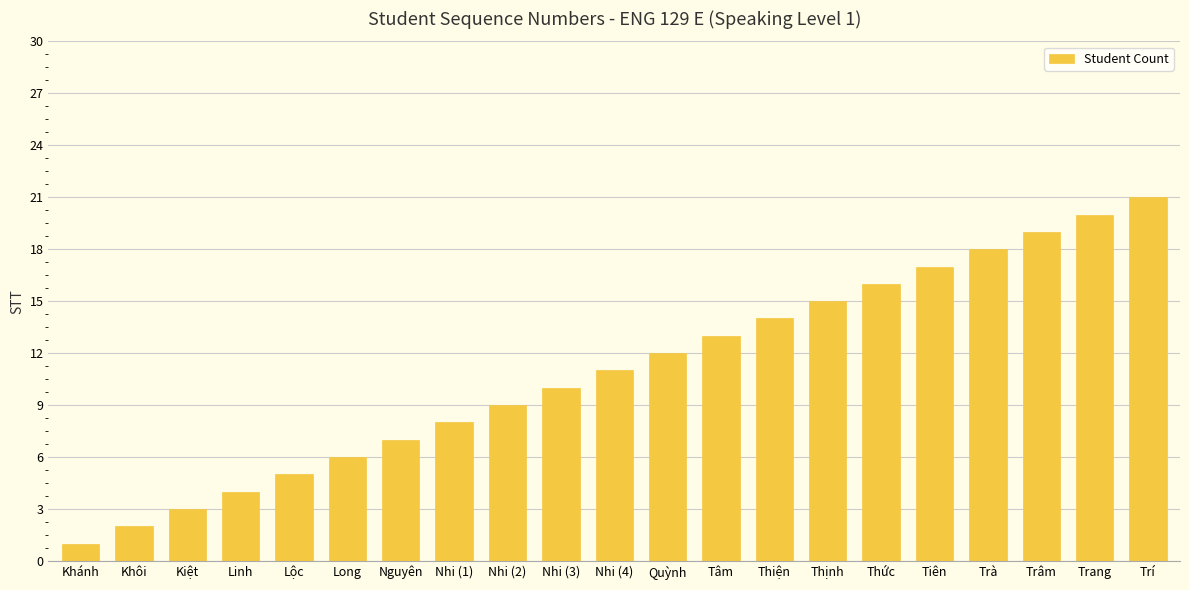

What is the sum of all values?

231